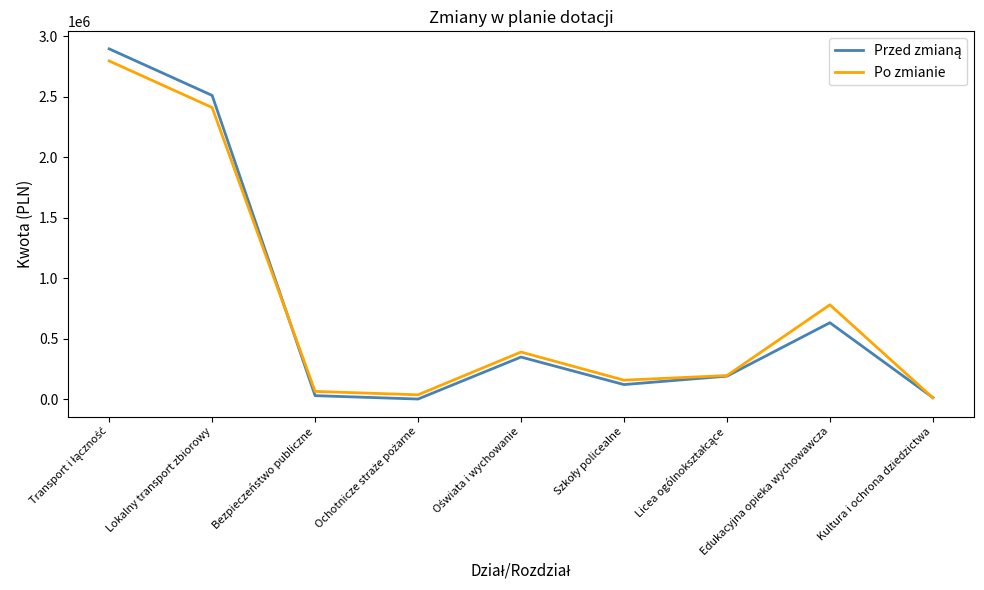

What is the greatest value displayed?

2895000